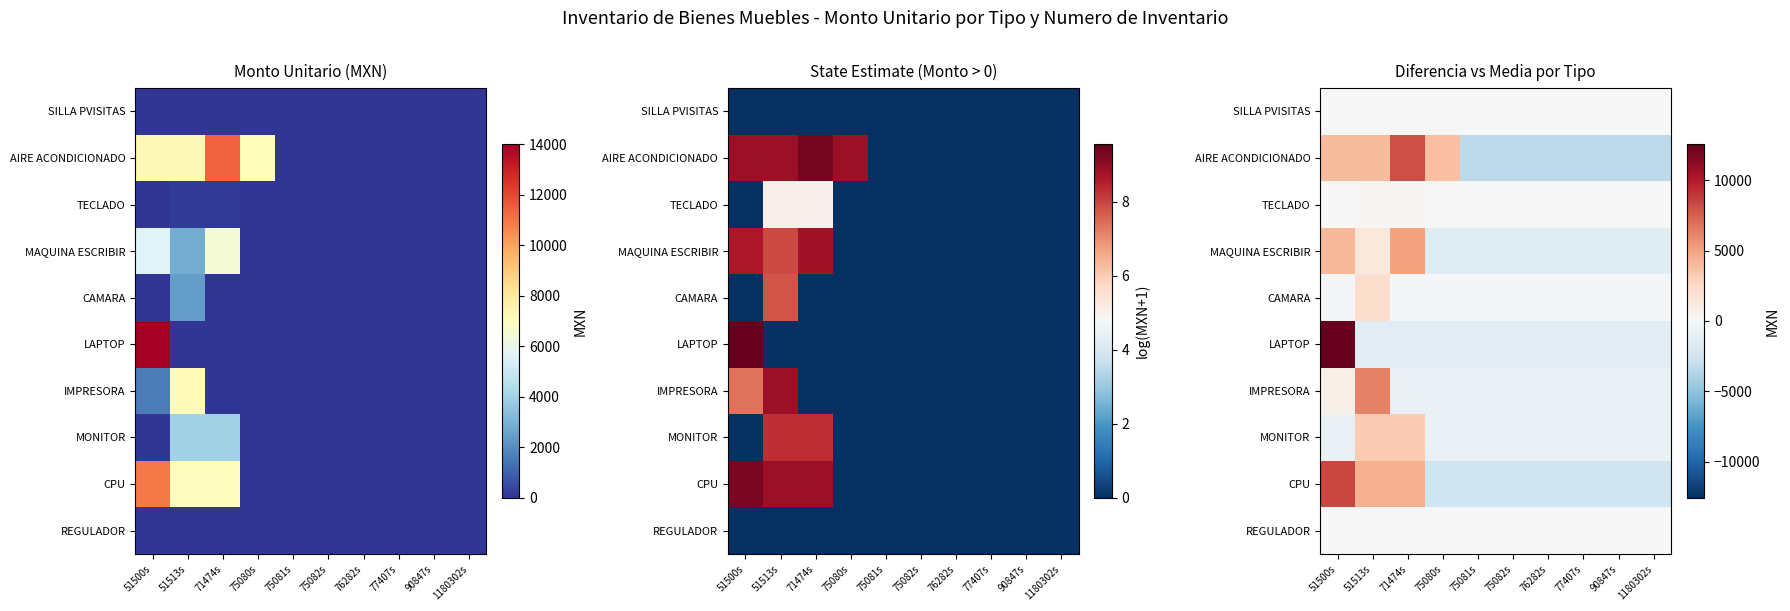

What is the approximate value of LAPTOP at 75080s?

-1395.8